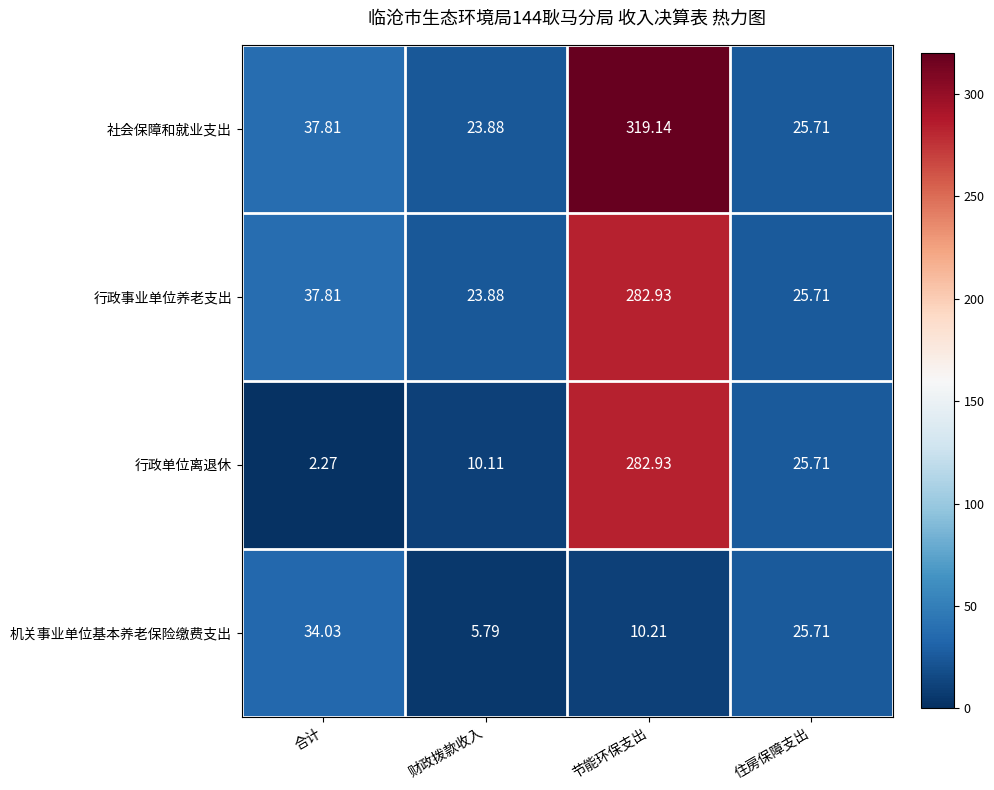

Which series has the largest total across all categories?

社会保障和就业支出